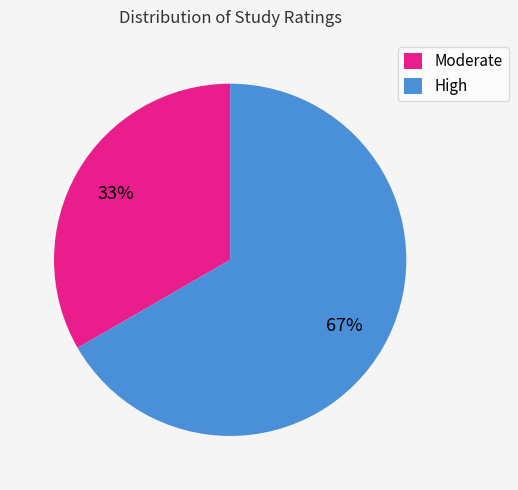

Is there any slice that represents more than half of the pie?

Yes